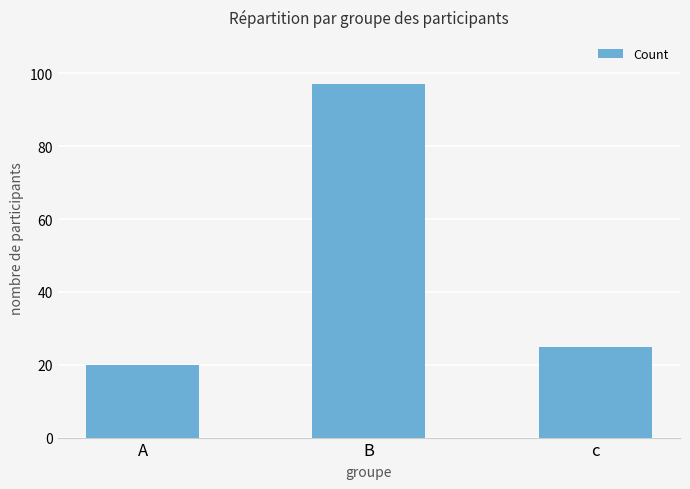

What is the label of the 1st bar from the right?

с